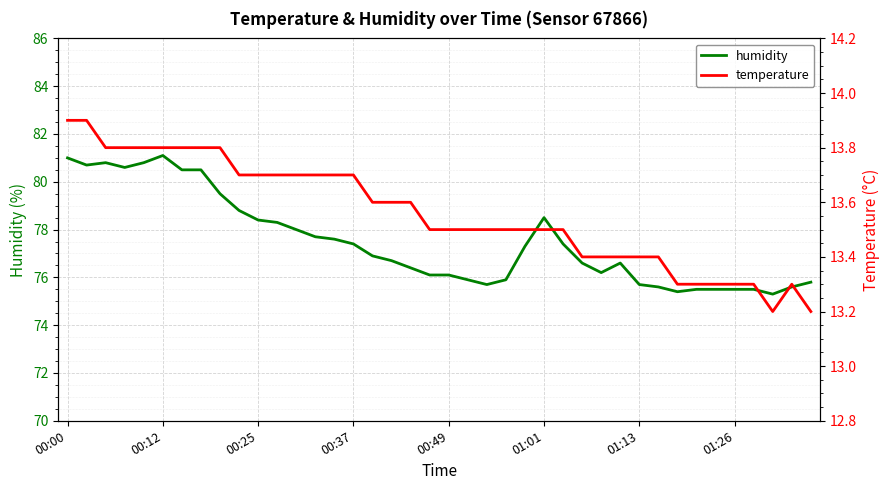

The value of temperature at 14 is 3.2. True or false?

False